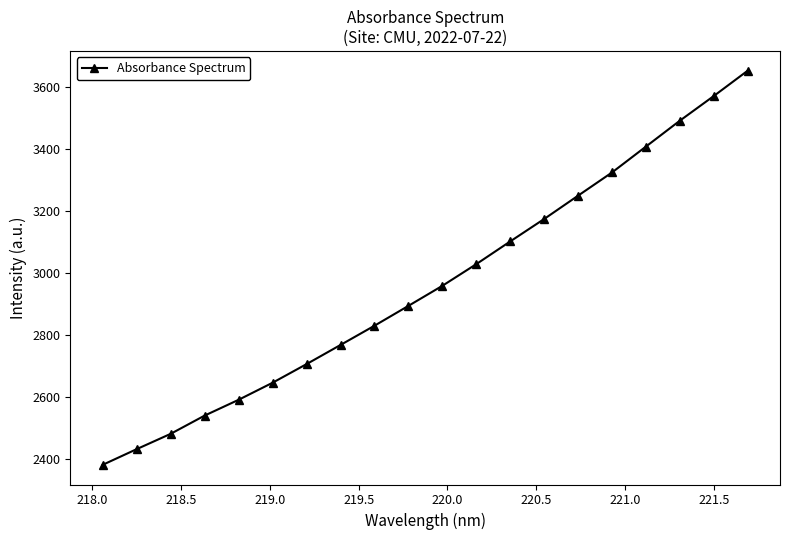

What is the value of the 2nd point from the left?

2430.8